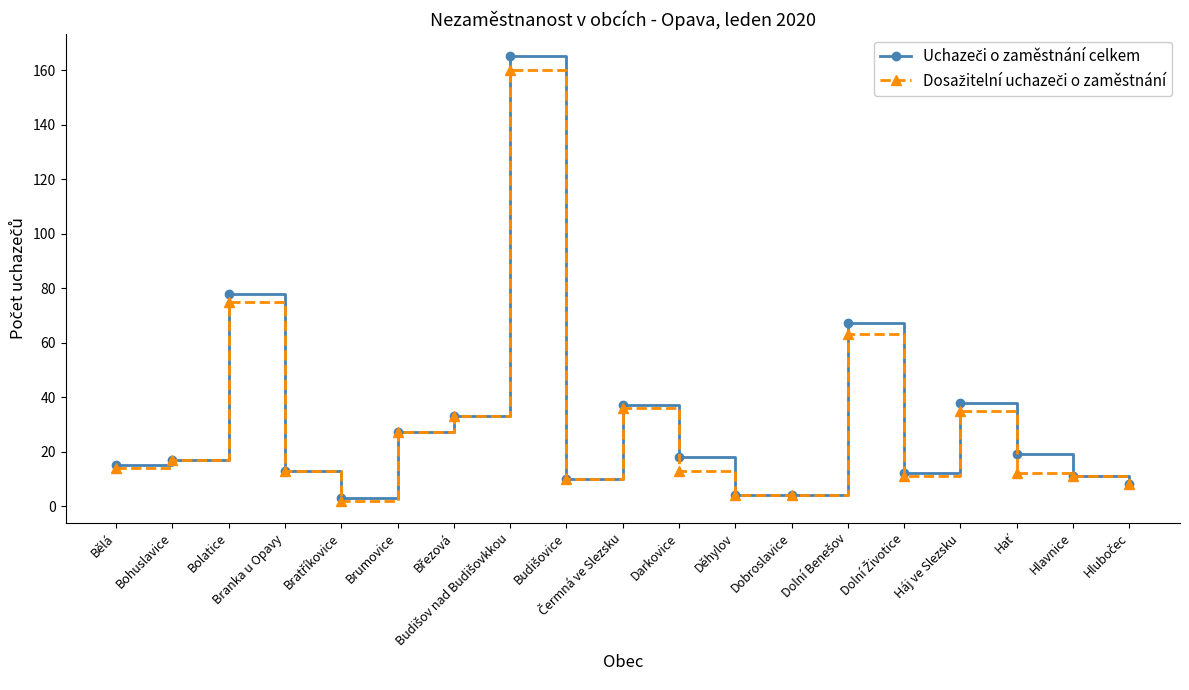

What is the spread (max minus min) of values at Bolatice?

3